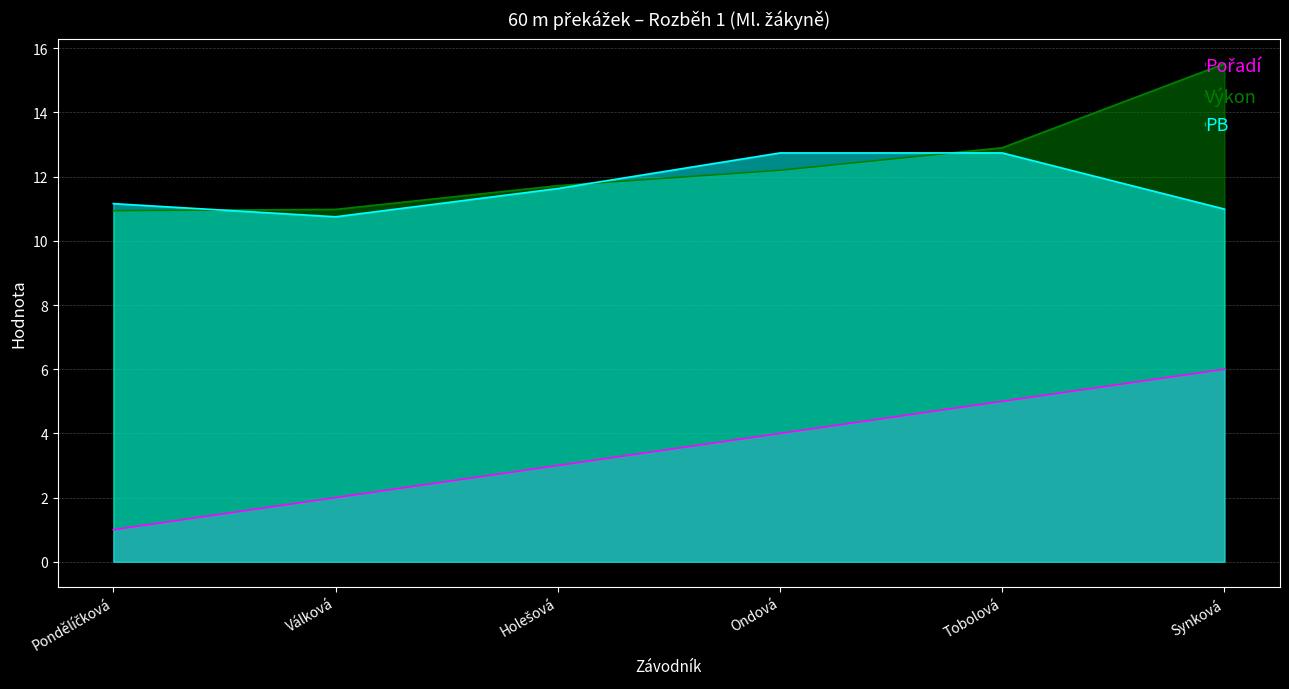

At which category is the sum across all series the highest?

Synková